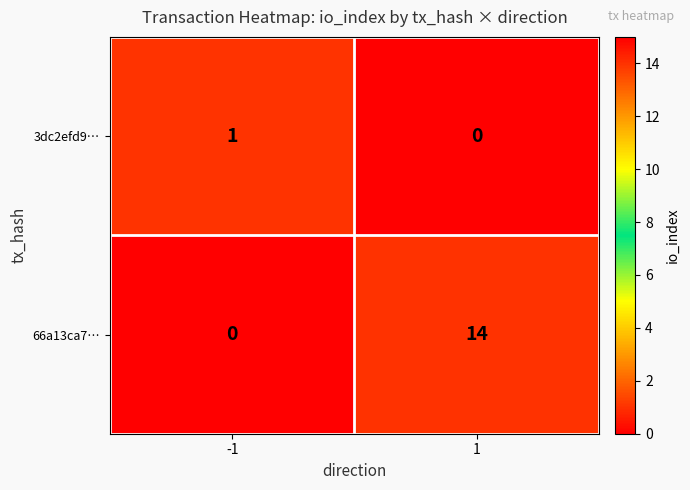

At -1, list the series in order from largest to smallest.

3dc2efd9…, 66a13ca7…